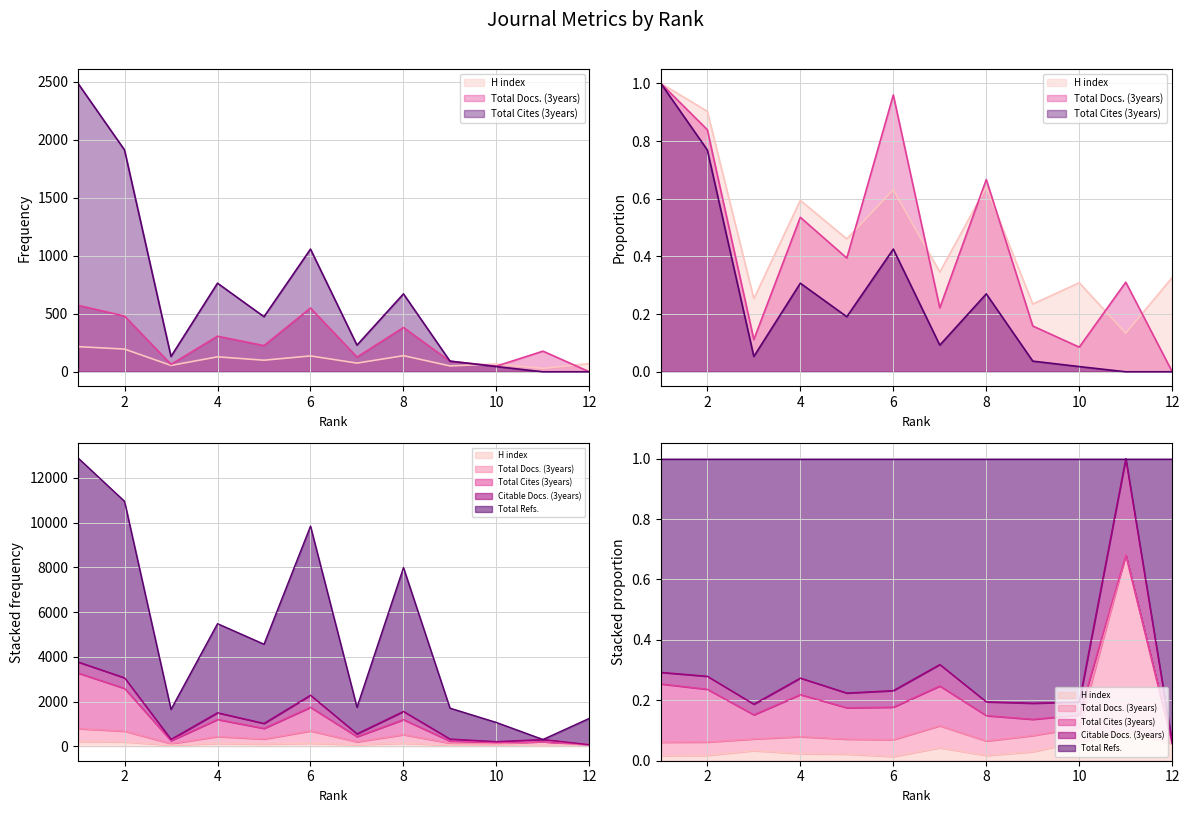

At 2, list the series in order from largest to smallest.

Total Refs., Total Cites (3years), Total Docs. (3years), H index, Citable Docs. (3years)